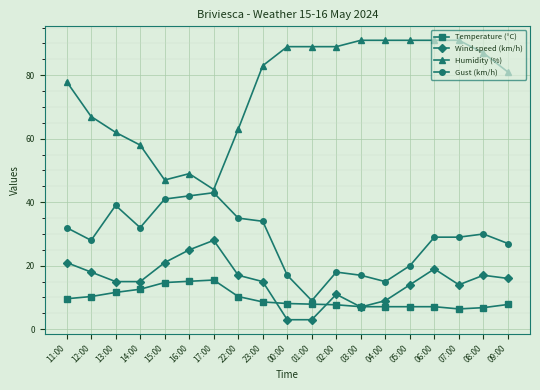

At which category does Wind speed (km/h) reach its first local peak?

17:00